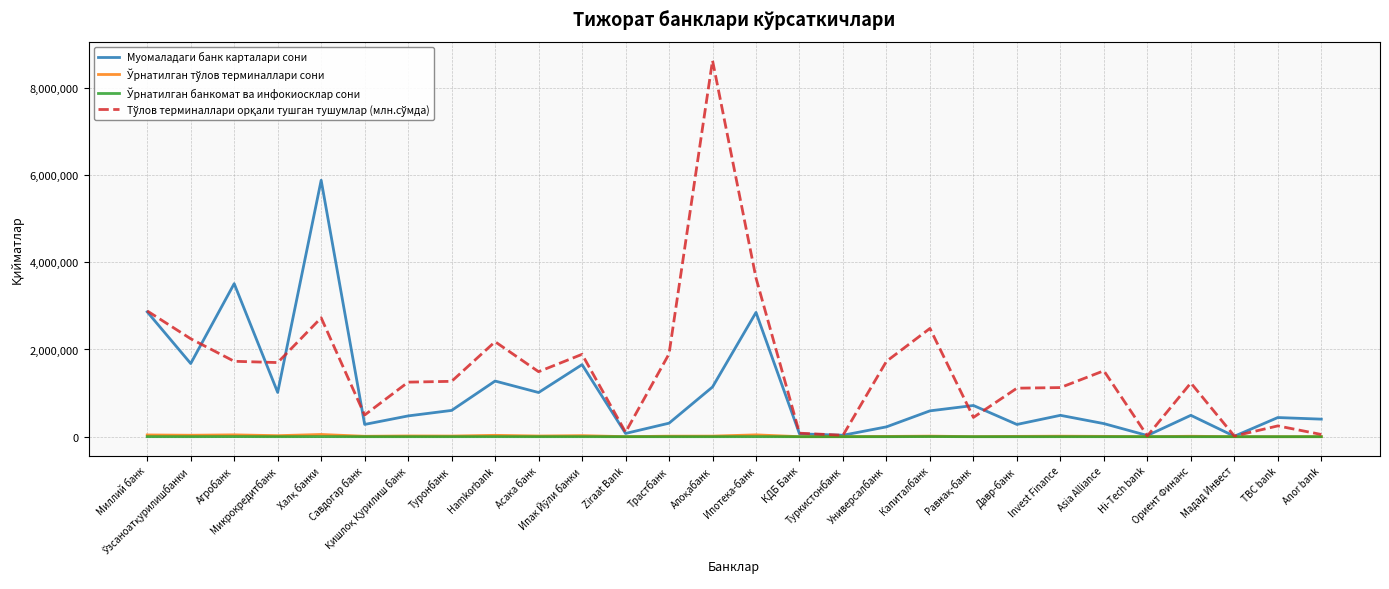

What is the label of the 17th point from the right?

Ziraat Bank